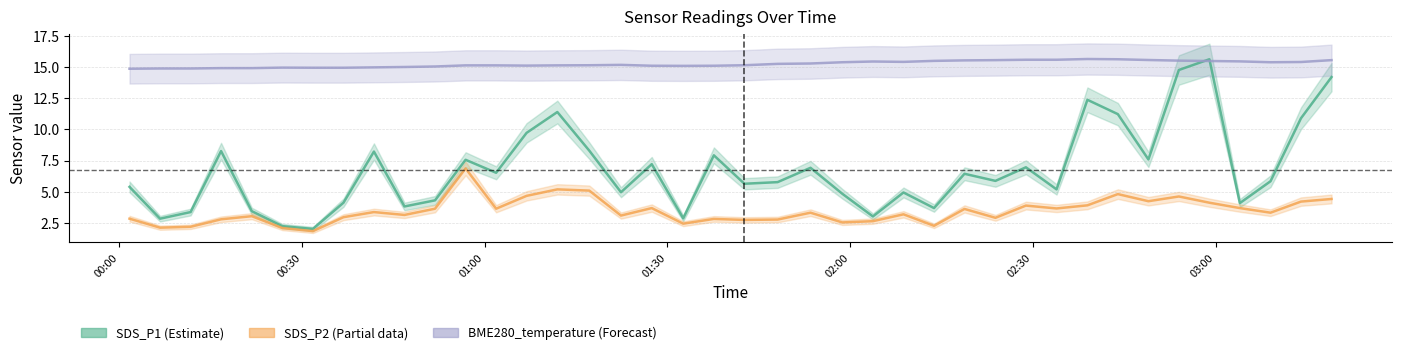

Is it true that BME280_temperature equals 24.1 at 24?

False